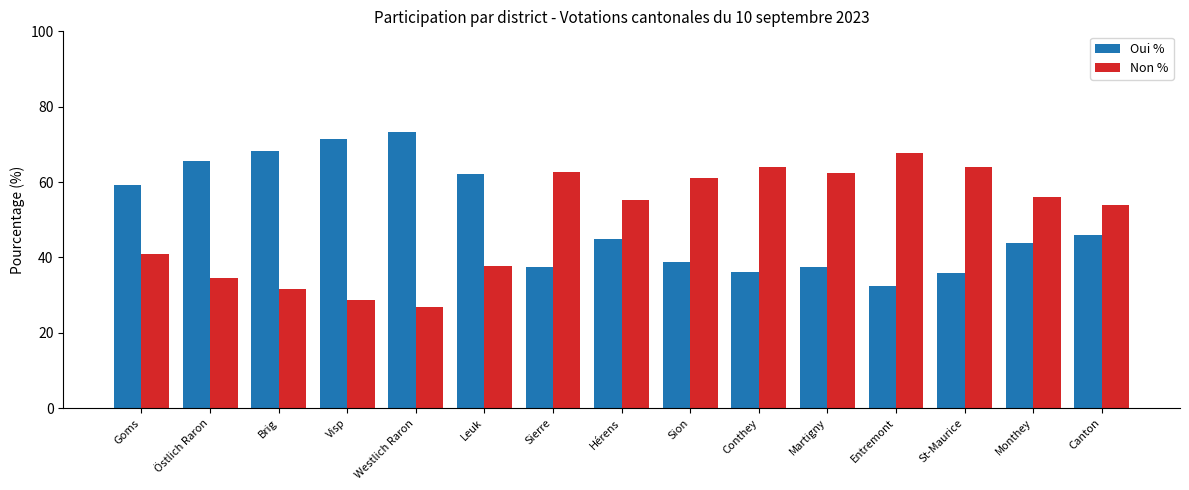

What is the difference between the highest and lowest values at Westlich Raron?

46.5